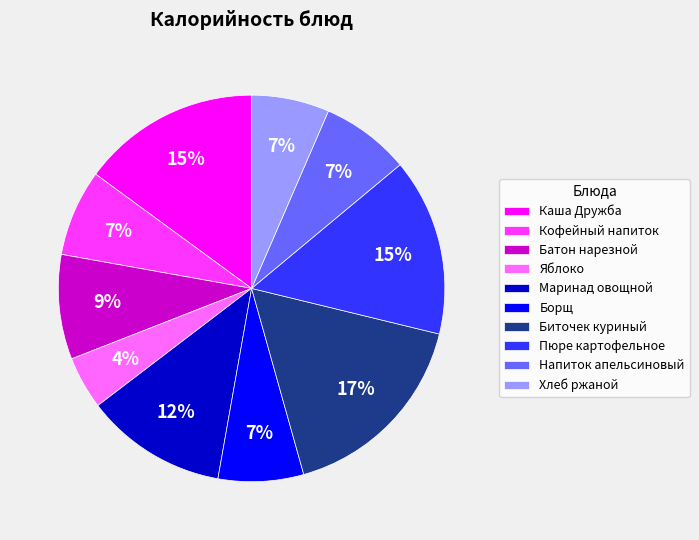

Combined, do Яблоко and Батон нарезной account for over 50%?

No